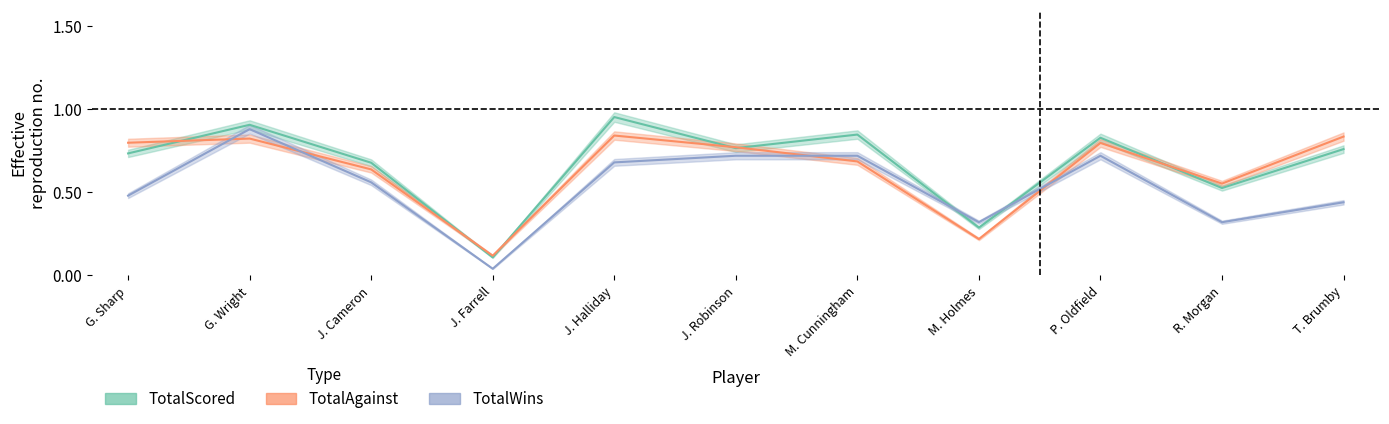

At how many categories does at least one series exceed 0?

11